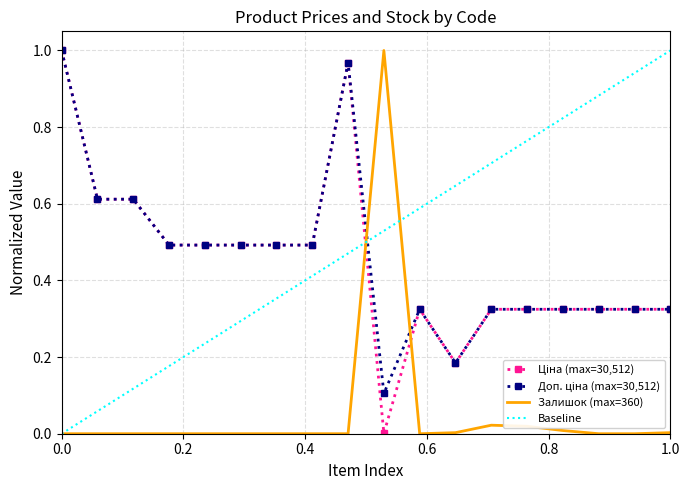

The value of Залишок (max=360) at 0.0 is 0.5. True or false?

False